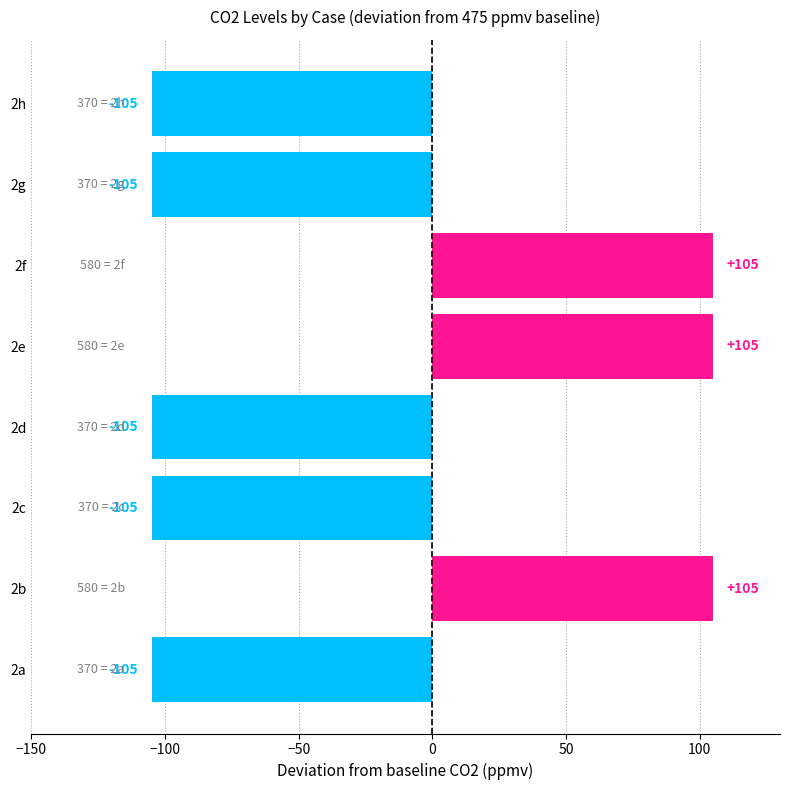

What is the change in value from 2e to 2h?

-210